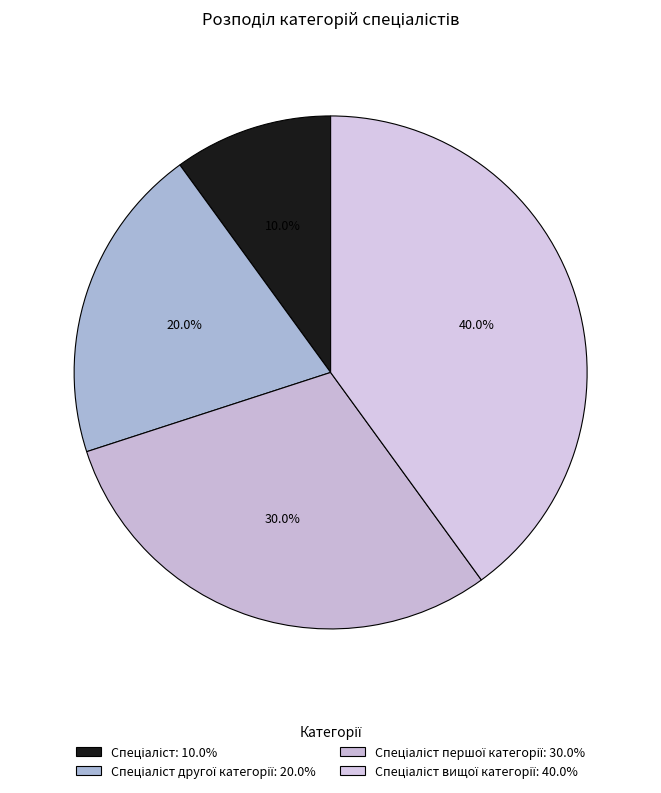

Count the number of slices in the pie.

4